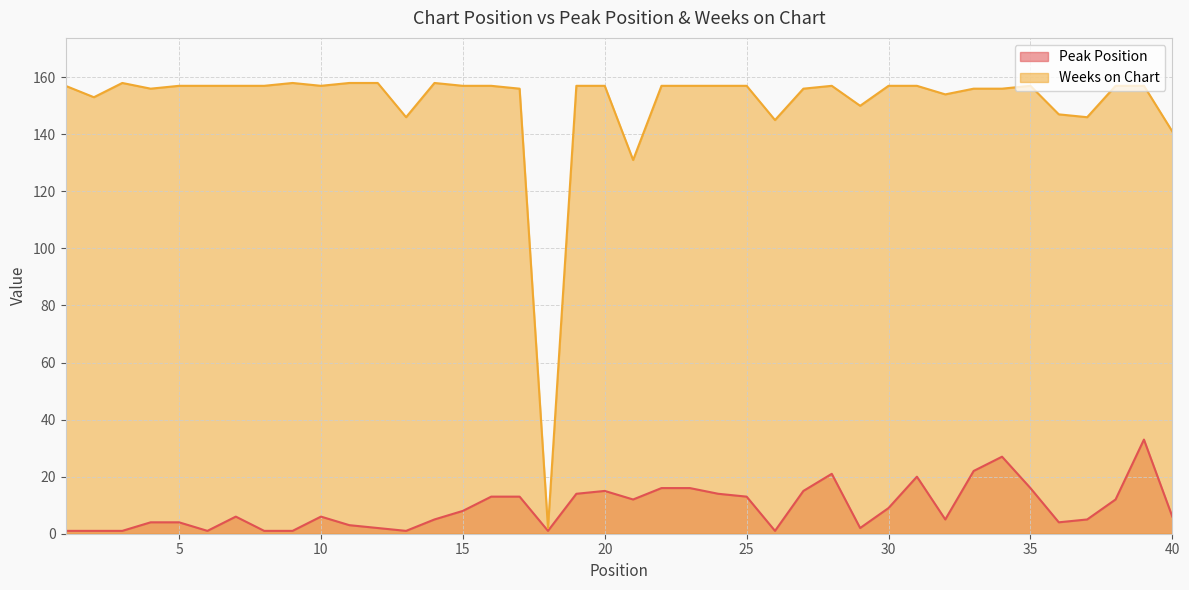

Where is Peak Position nearest to the value 17?

22